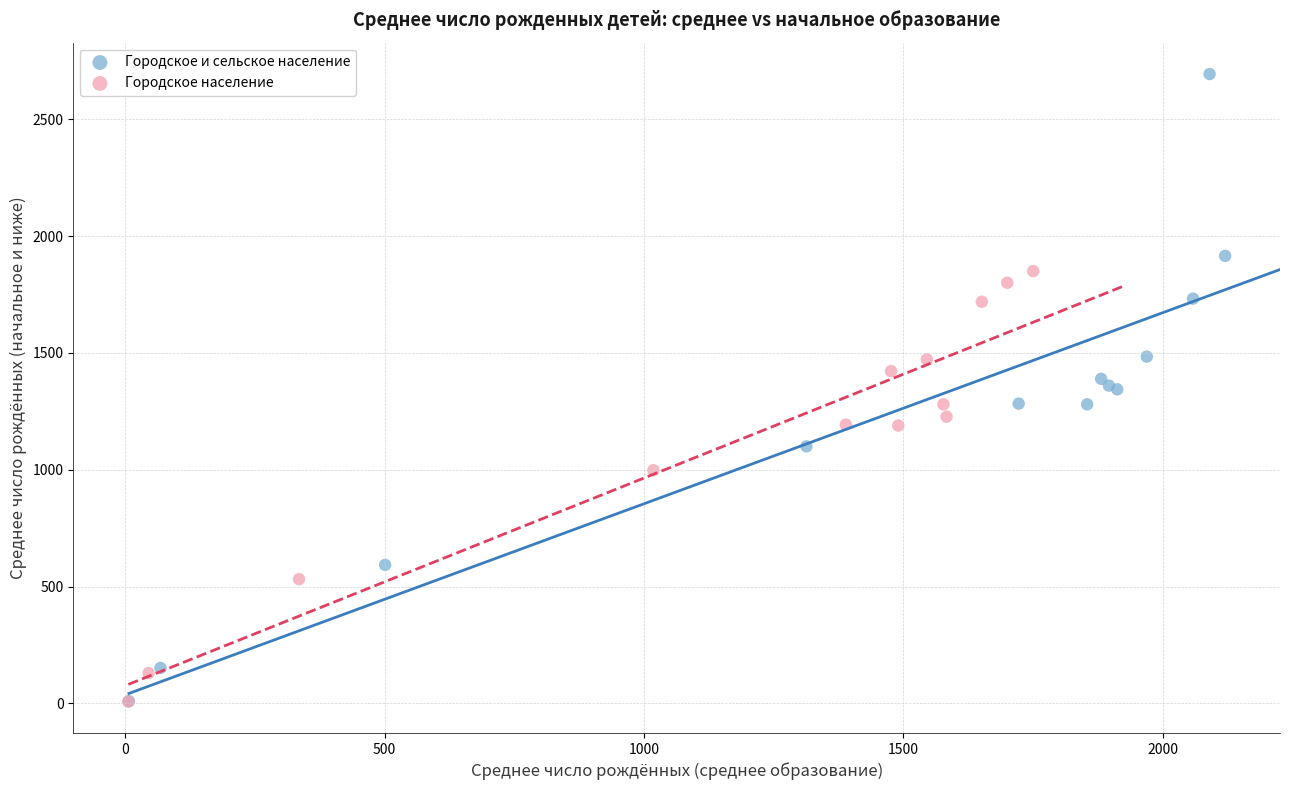

Which series reaches the maximum Y coordinate?

Городское и сельское население